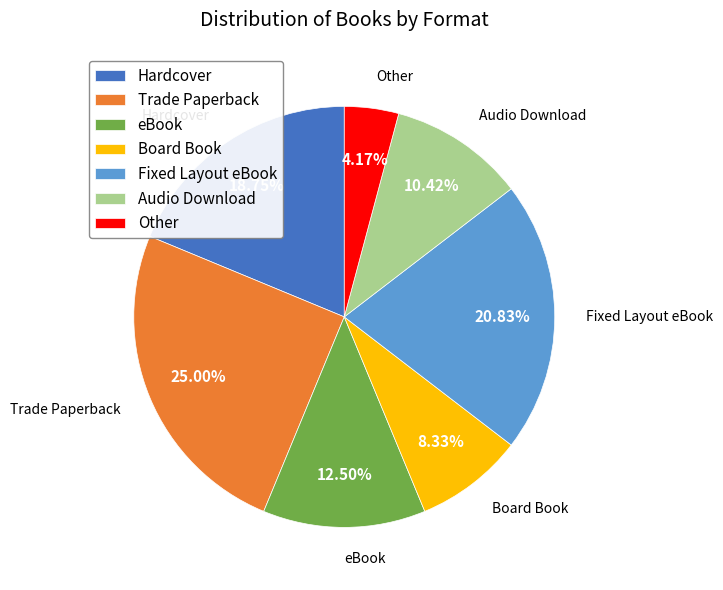

True or false: Fixed Layout eBook accounts for 21% of the total.

True